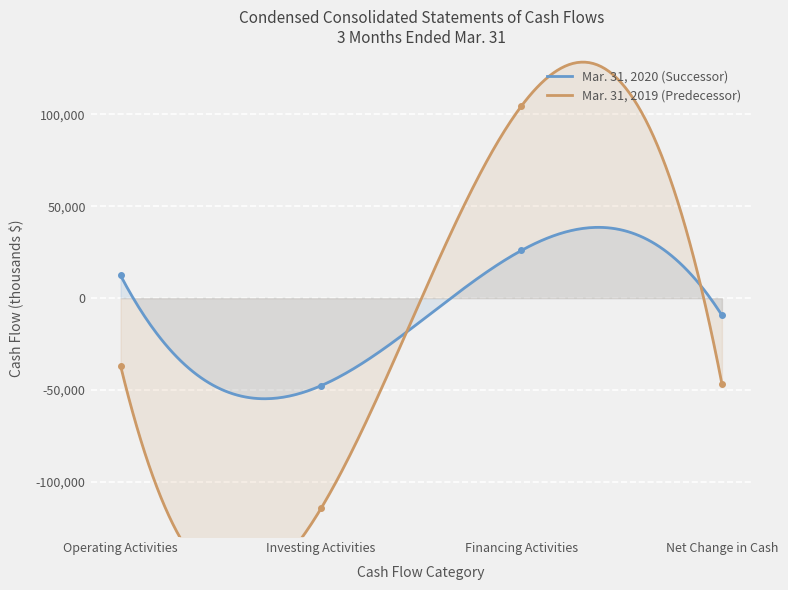

What are all the series names shown in the legend?

Mar. 31, 2020 (Successor), Mar. 31, 2019 (Predecessor)